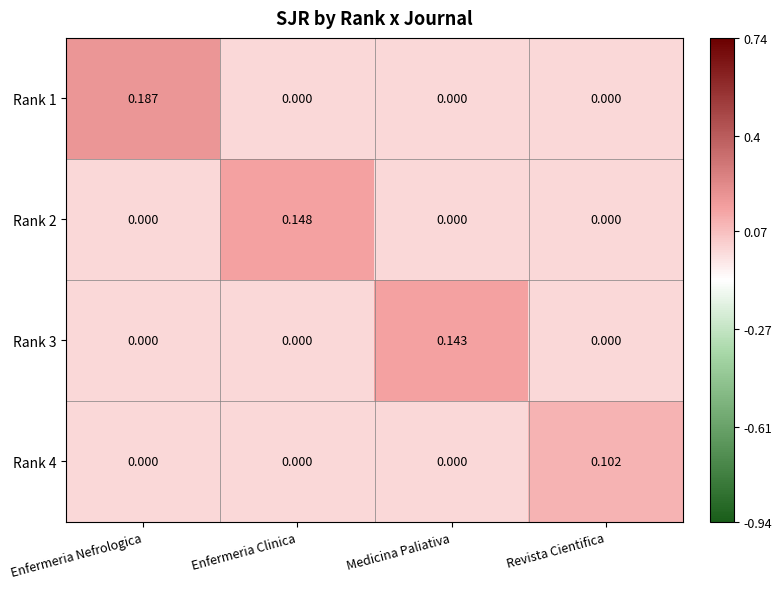

At which label does Rank 2 reach its peak?

Enfermeria Clinica